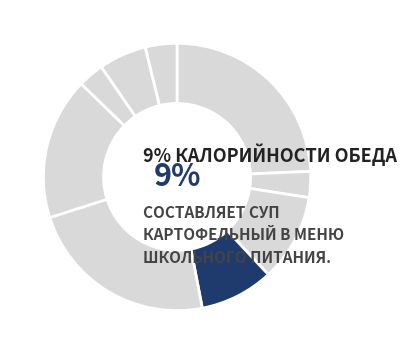

Does хлеб ржаной account for over 50% of the chart?

No